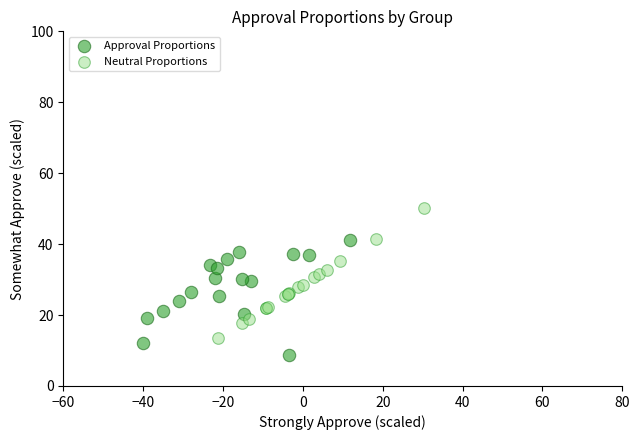

Which series contains the highest Y value?

Neutral Proportions